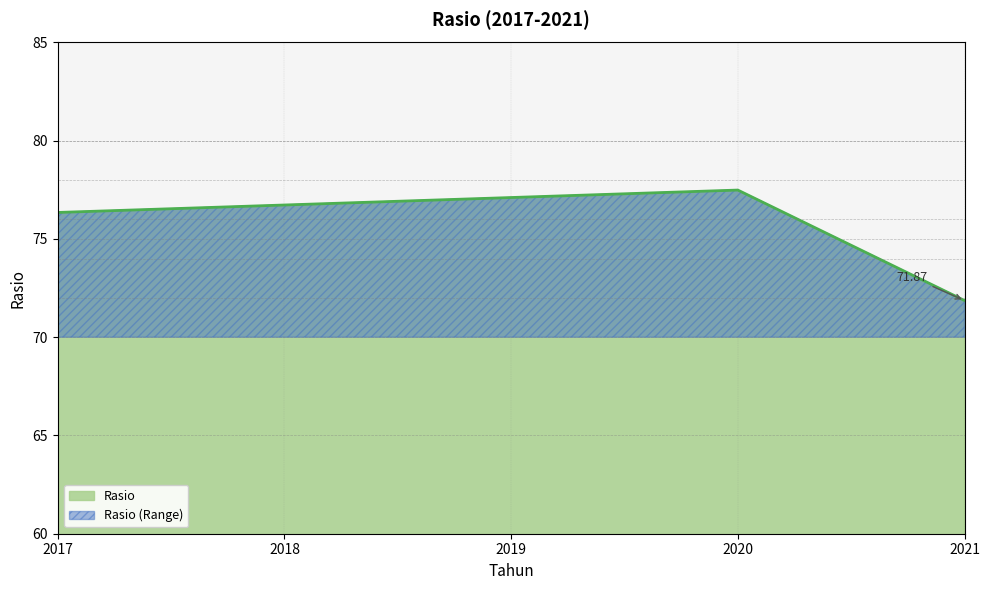

What is the sum of all values?

379.6